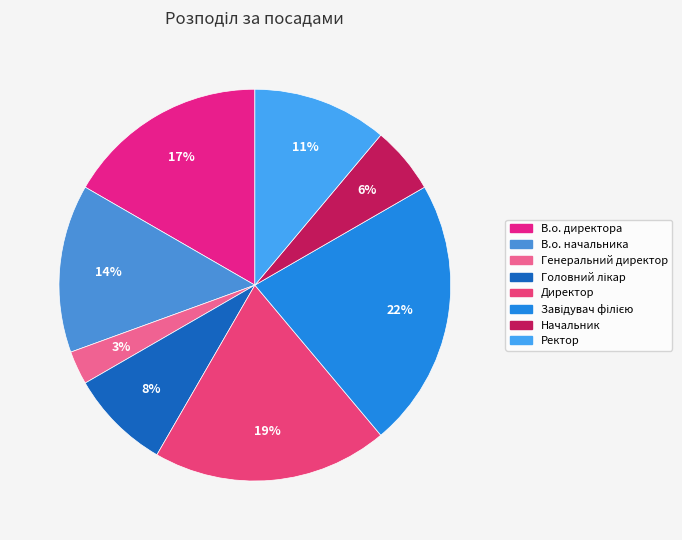

How many segments does this pie chart have?

8